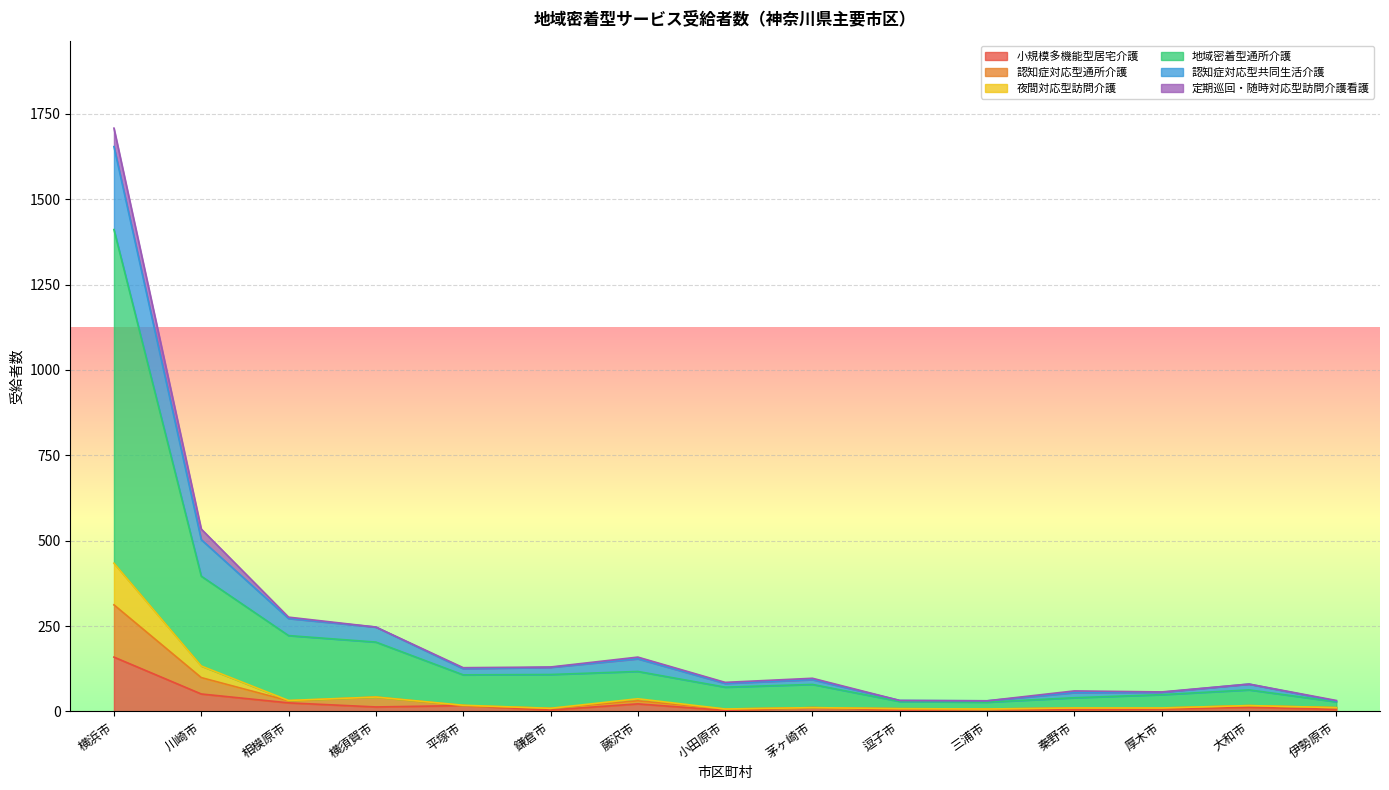

What is the maximum value for 小規模多機能型居宅介護?

159